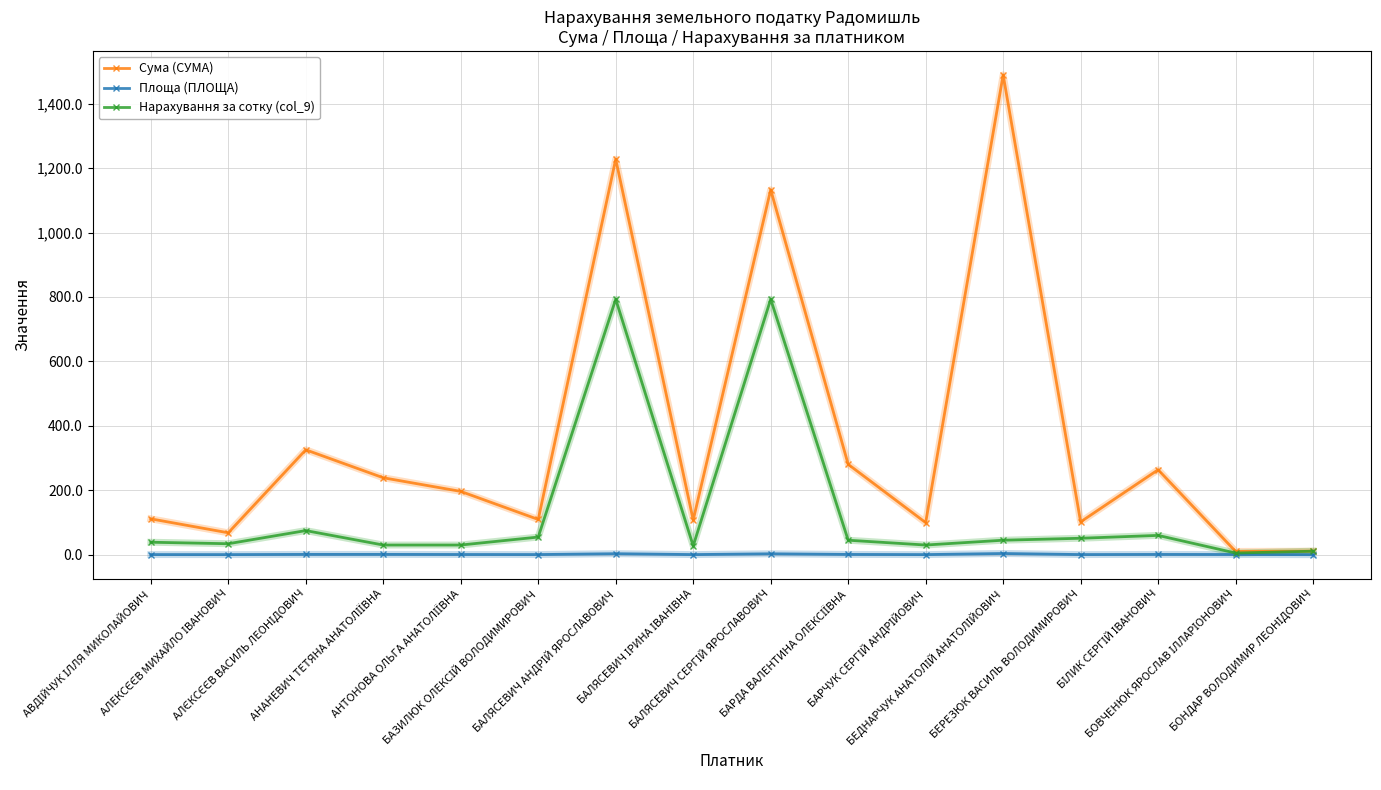

List the series in order of their peak value, lowest first.

Площа (ПЛОЩА), Нарахування за сотку (col_9), Сума (СУМА)